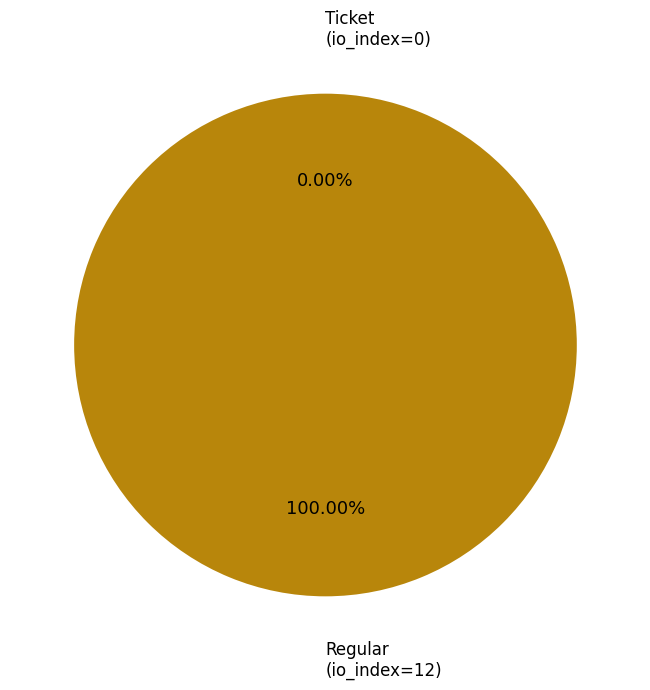

True or false: Ticket (io_index=0) accounts for 0% of the total.

True